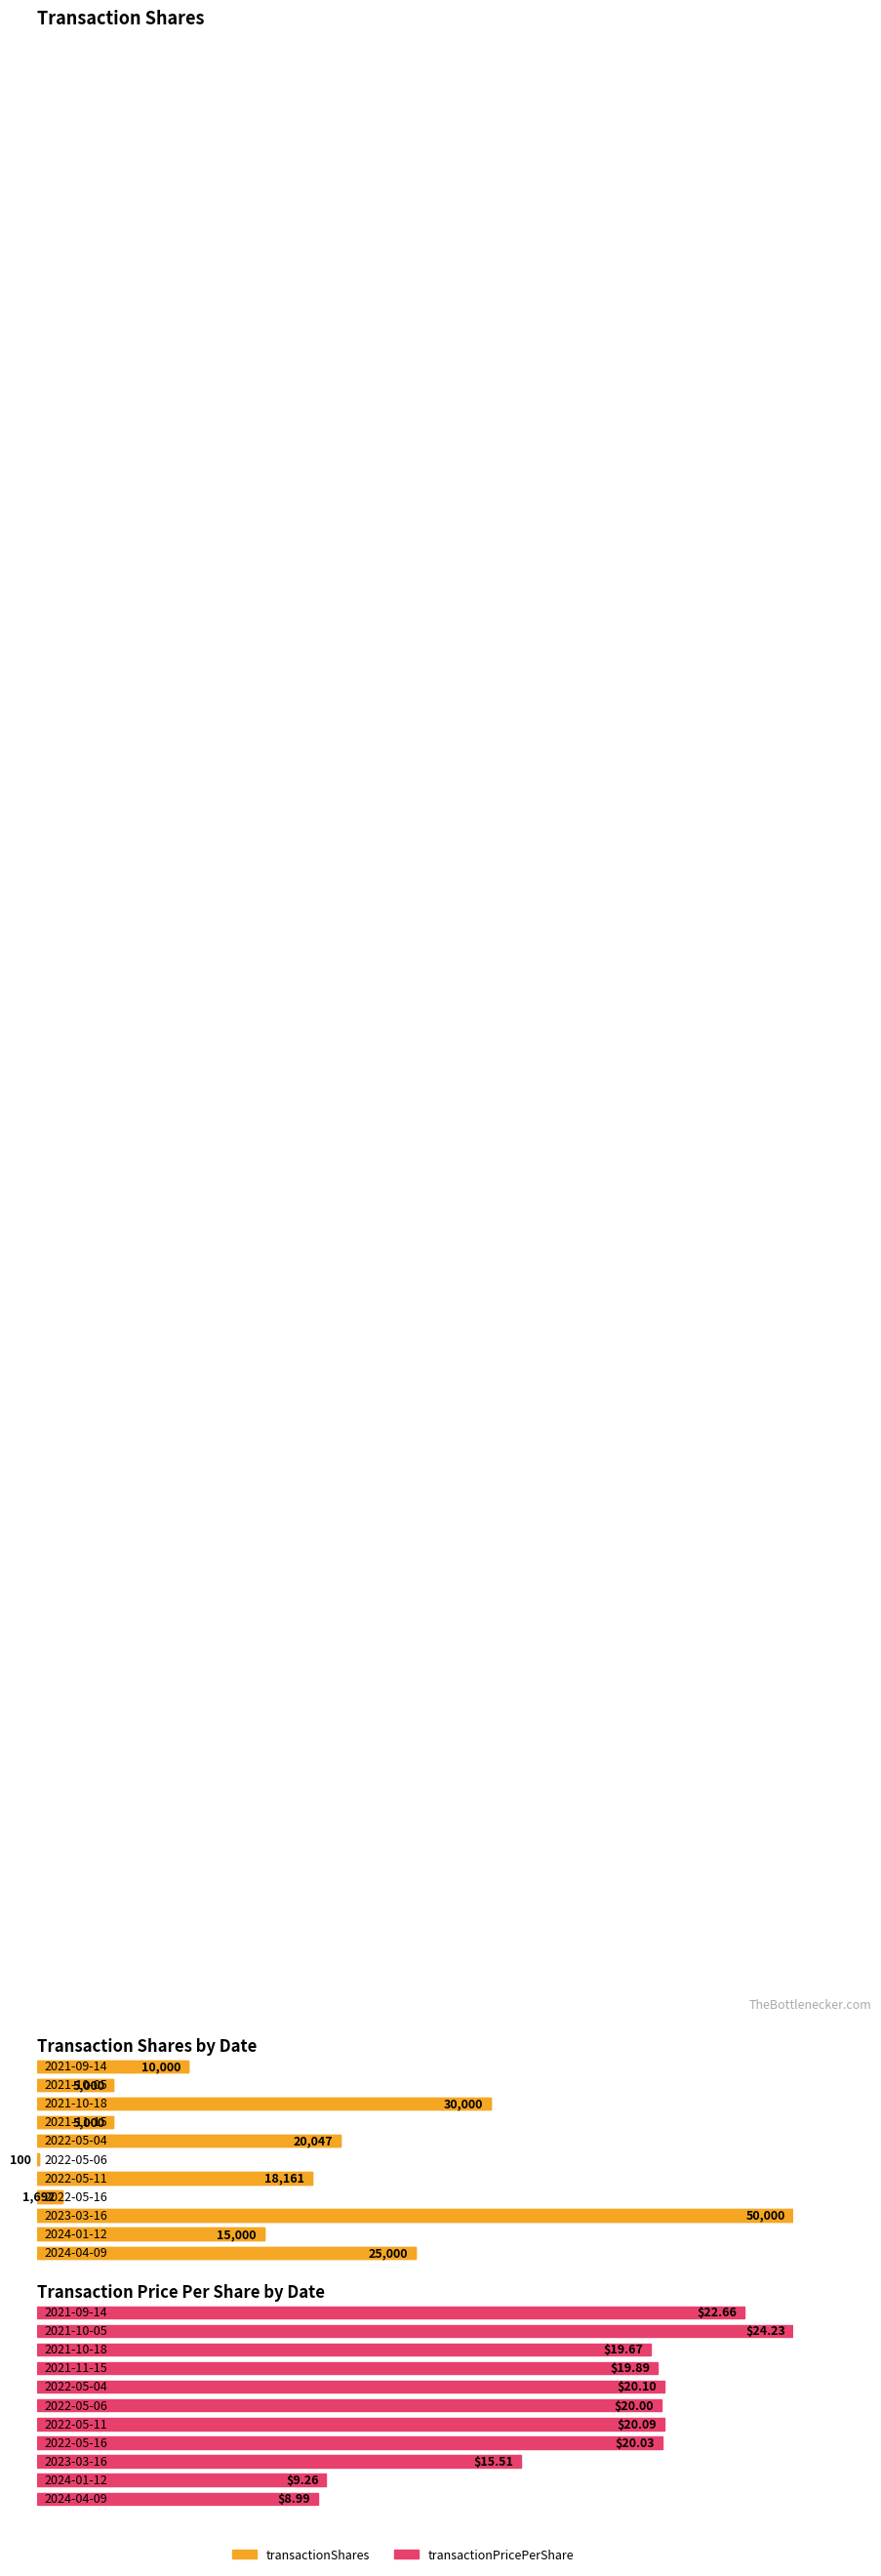

What is the sum of all transactionShares values?

180000.0